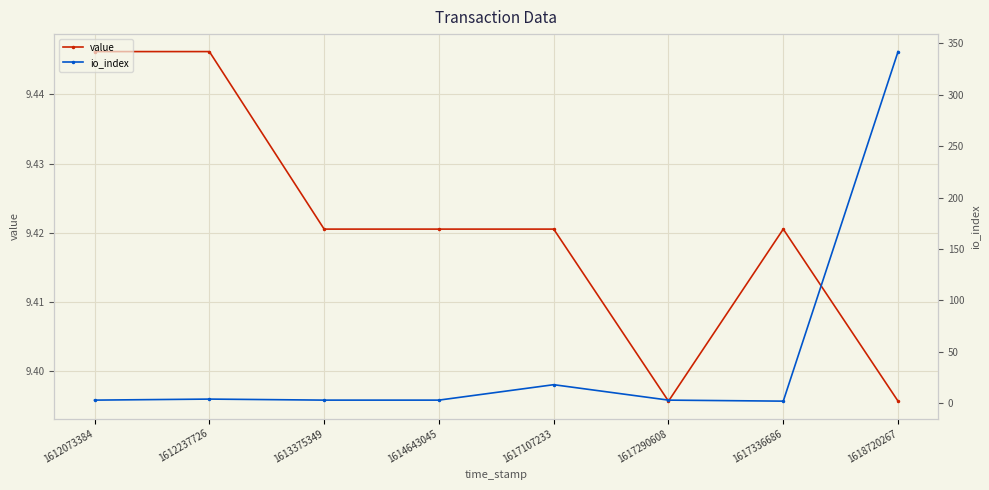

Is the value of io_index at 1612237726 greater than the value of value at 1617336686?

No